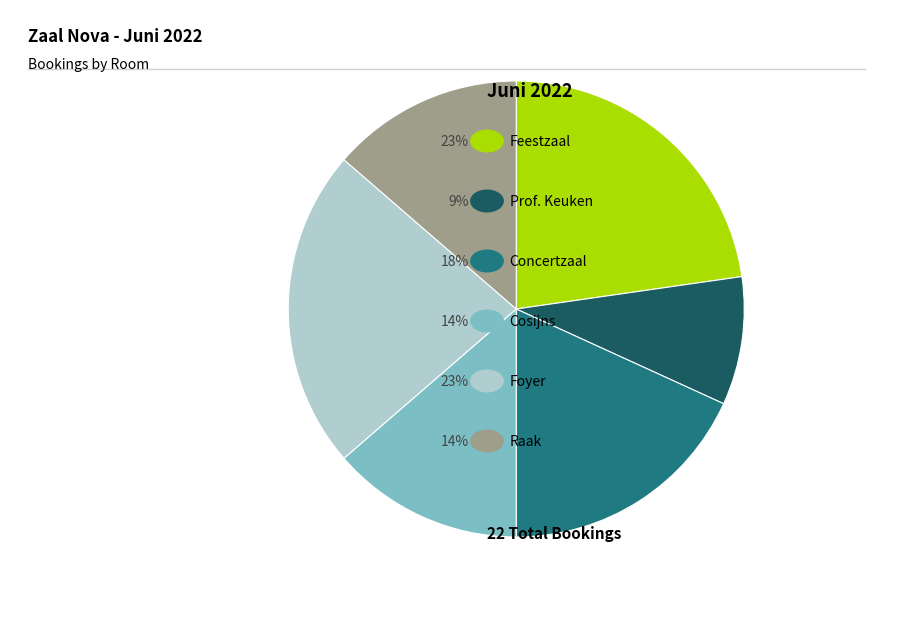

Does any single category account for the majority?

No